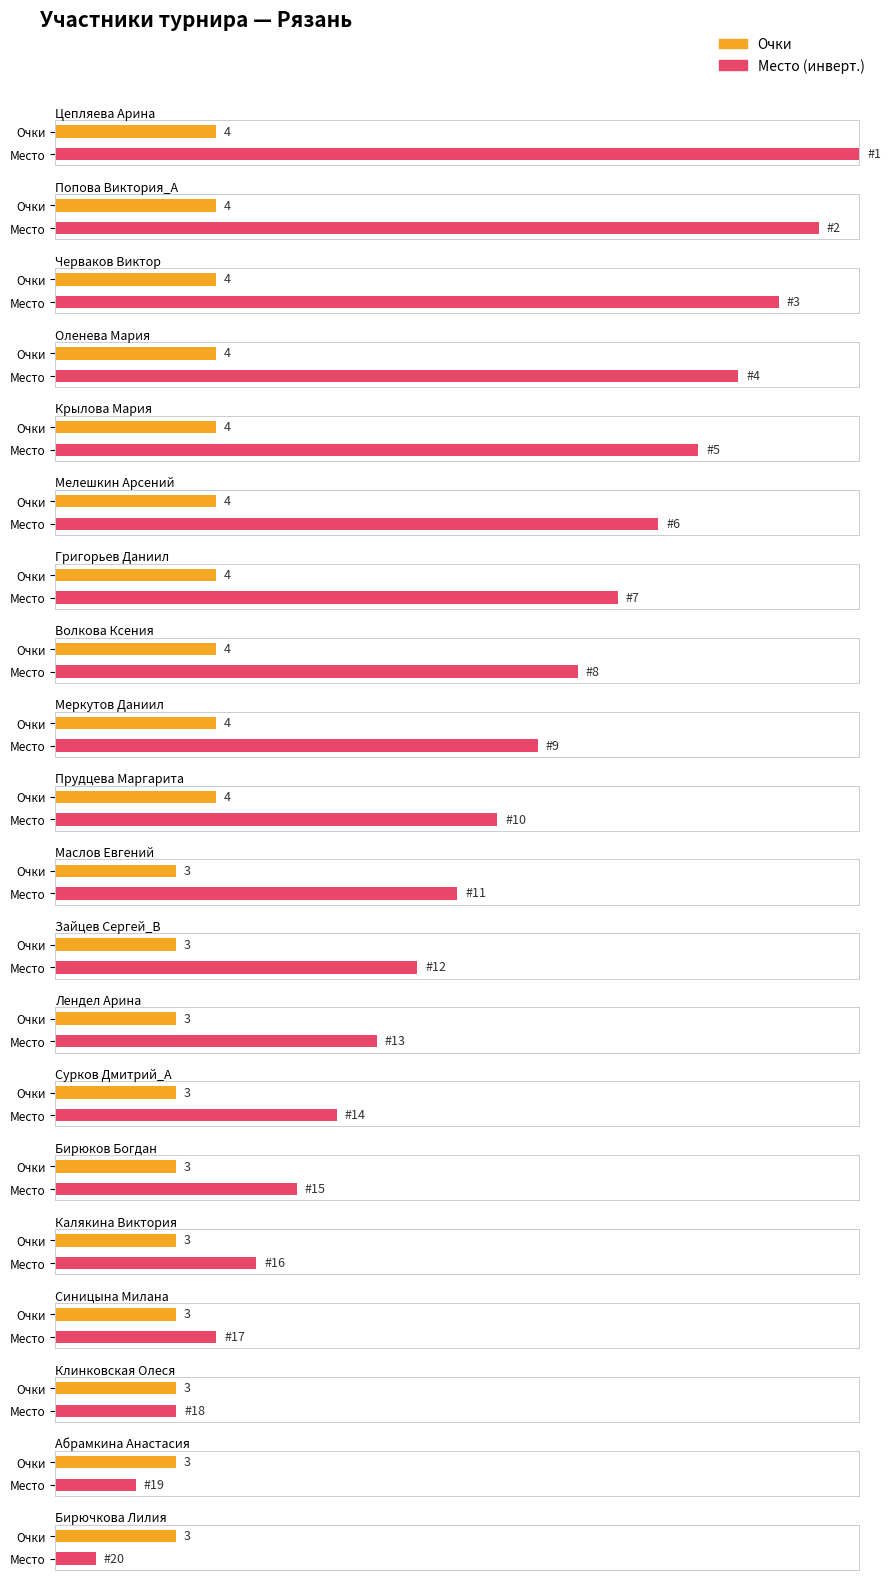

What is the value of the Место bar at the 18th from the left?

18